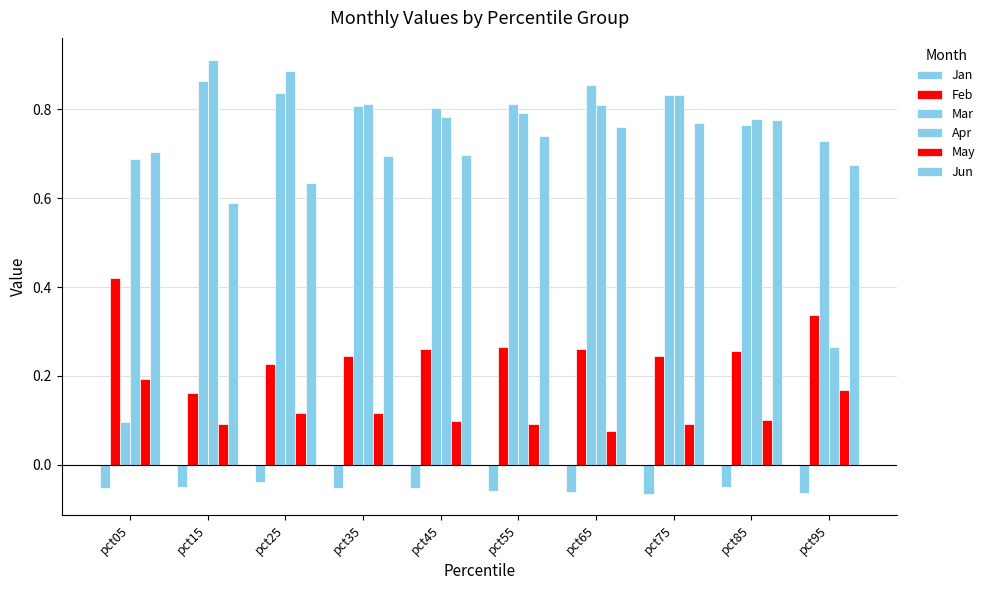

What is the spread (max minus min) of values at pct55?

0.9